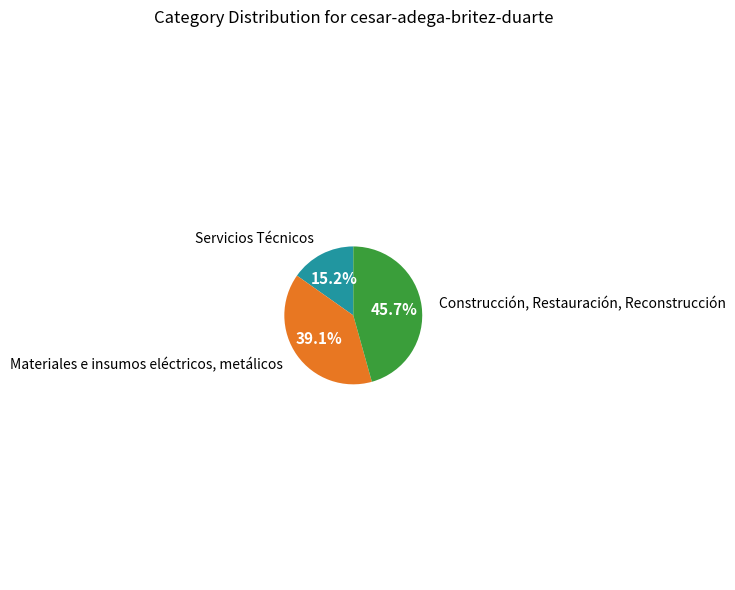

Does any single category account for the majority?

No